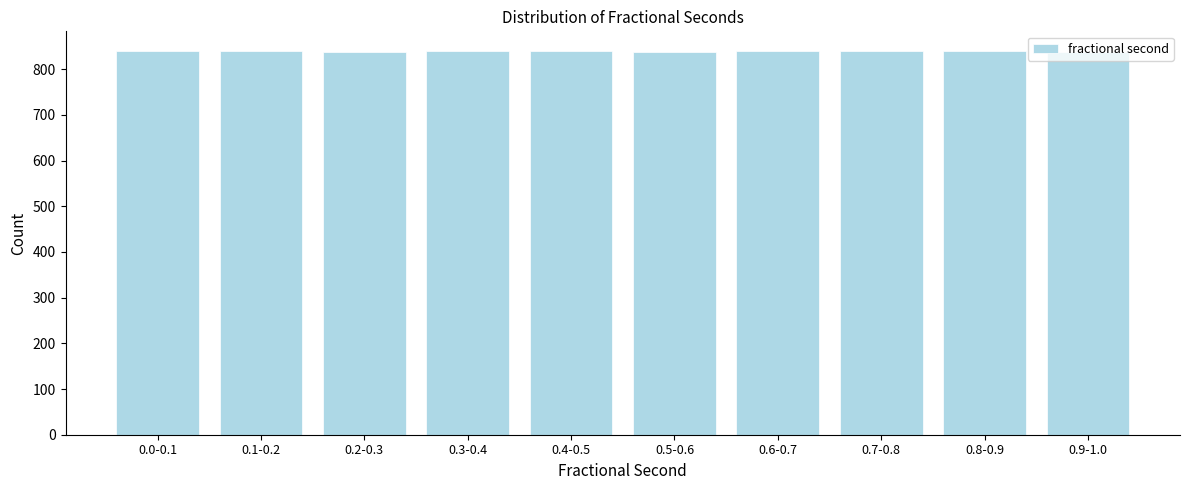

What is the greatest value displayed?

841